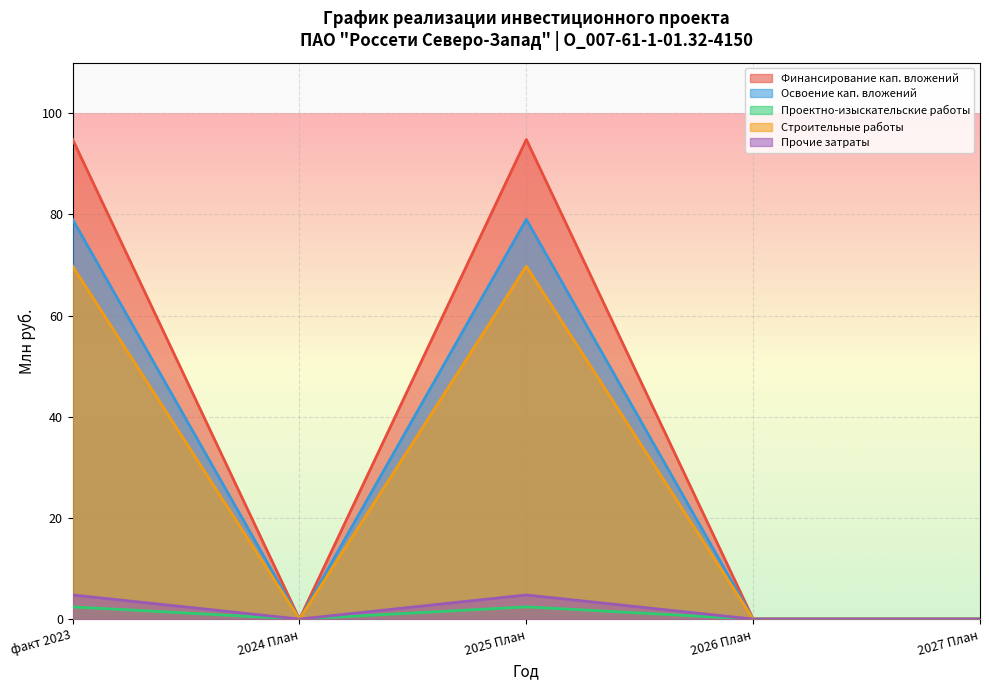

How many values in the Прочие затраты series exceed 0?

2